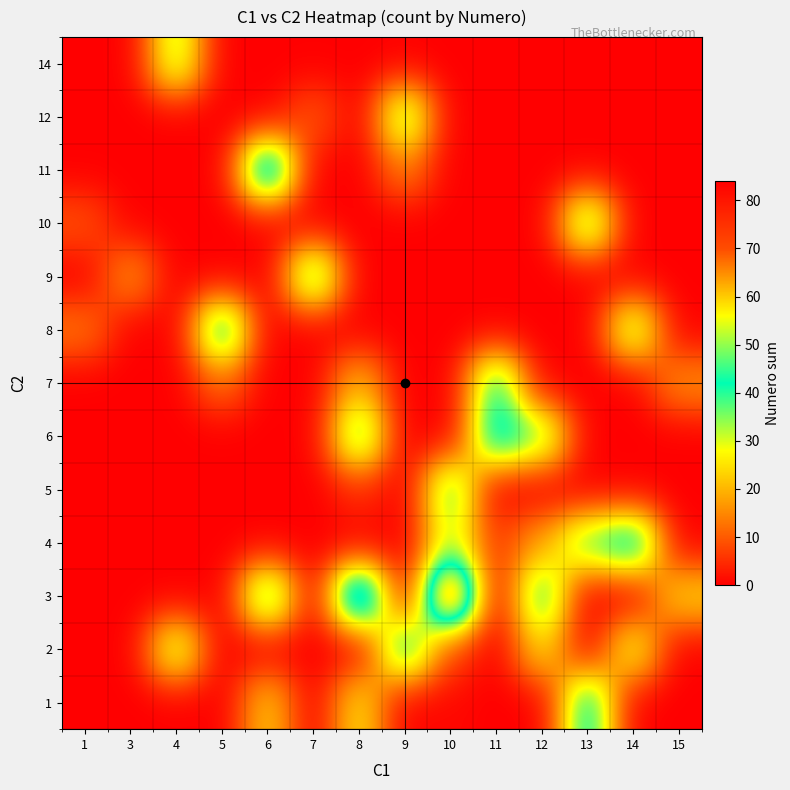

What is the total value across all series at 8?

160